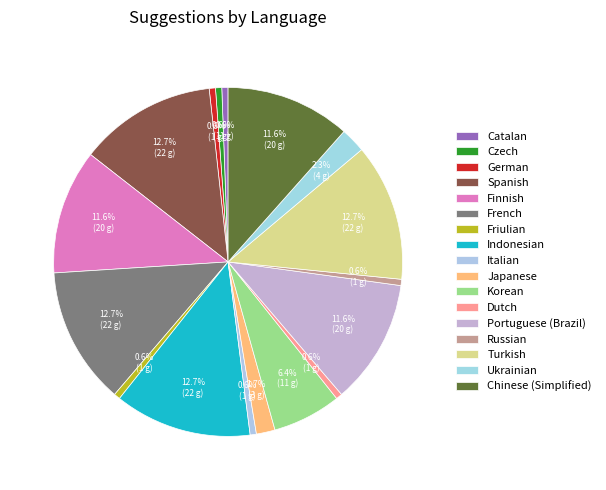

To the nearest percent, what percentage of the pie is Turkish?

13%